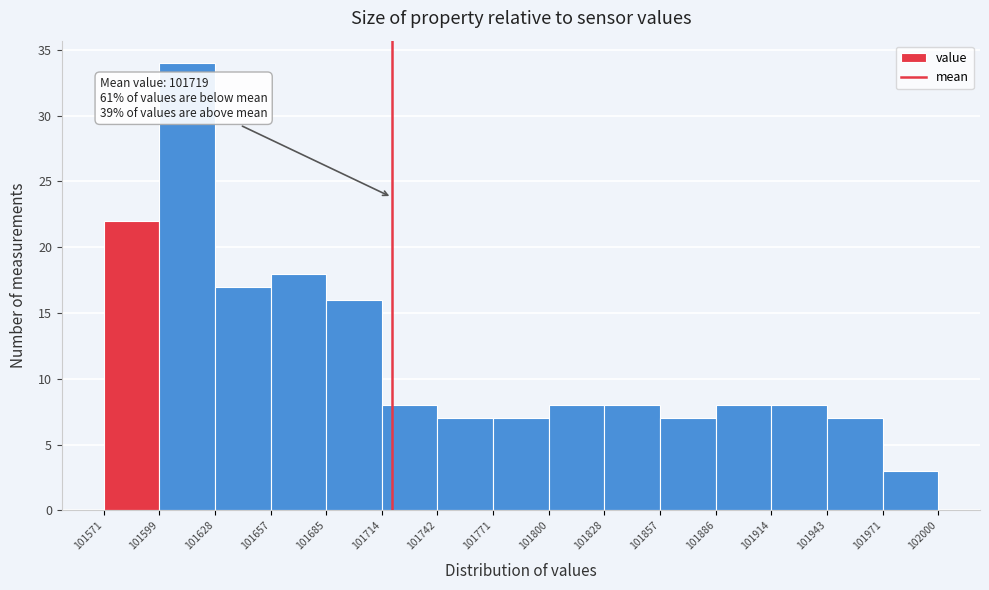

Which range on the x-axis has the tallest bar?

101599 to 101628